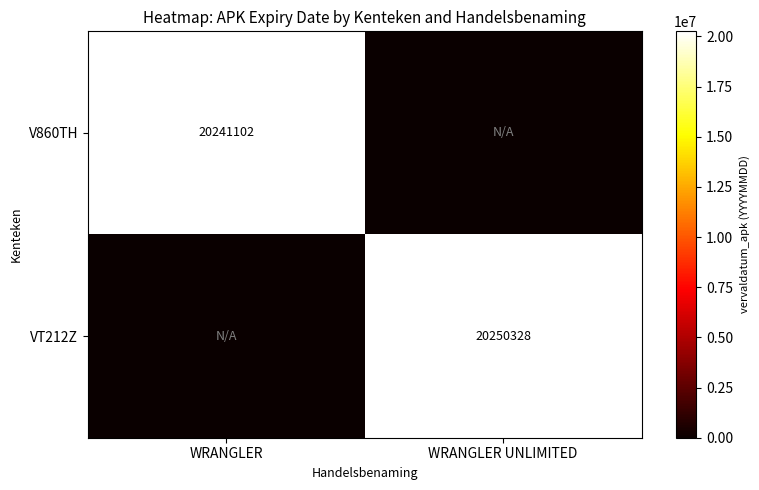

The value of V860TH at WRANGLER is 30967397. True or false?

False